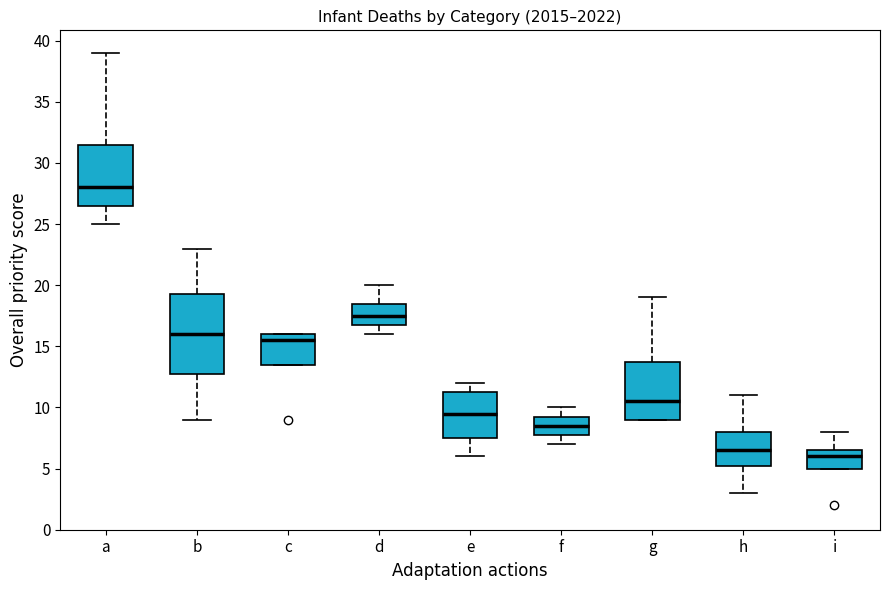

Reading left to right, read every box against the y-axis: the position of its median line, the range the box covers, and the ends of its whiskers. The values are not printed on the chart, so give them approximately, as read against the axis.

a: median 28.0, box 26.5 to 31.5, whiskers 25.0 to 39.0
b: median 16.0, box 13.0 to 19.5, whiskers 9.0 to 23.0
c: median 15.5, box 13.5 to 16.0, whiskers 13.5 to 16.0
d: median 17.5, box 17.0 to 18.5, whiskers 16.0 to 20.0
e: median 9.5, box 7.5 to 11.5, whiskers 6.0 to 12.0
f: median 8.5, box 8.0 to 9.5, whiskers 7.0 to 10.0
g: median 10.5, box 9.0 to 14.0, whiskers 9.0 to 19.0
h: median 6.5, box 5.5 to 8.0, whiskers 3.0 to 11.0
i: median 6.0, box 5.0 to 6.5, whiskers 5.0 to 8.0